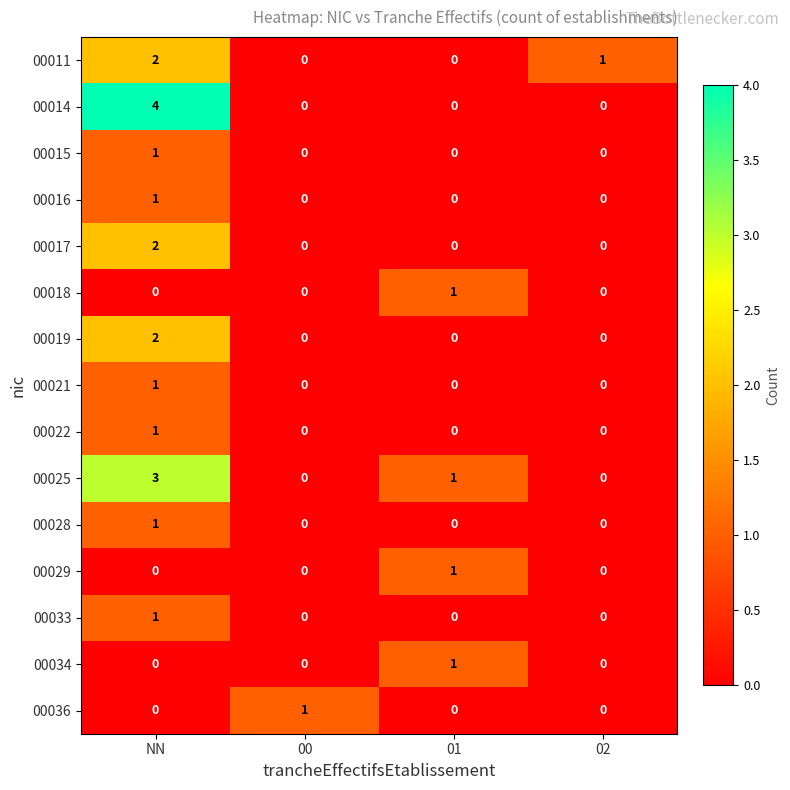

The value of 00022 at 02 is 1. True or false?

False